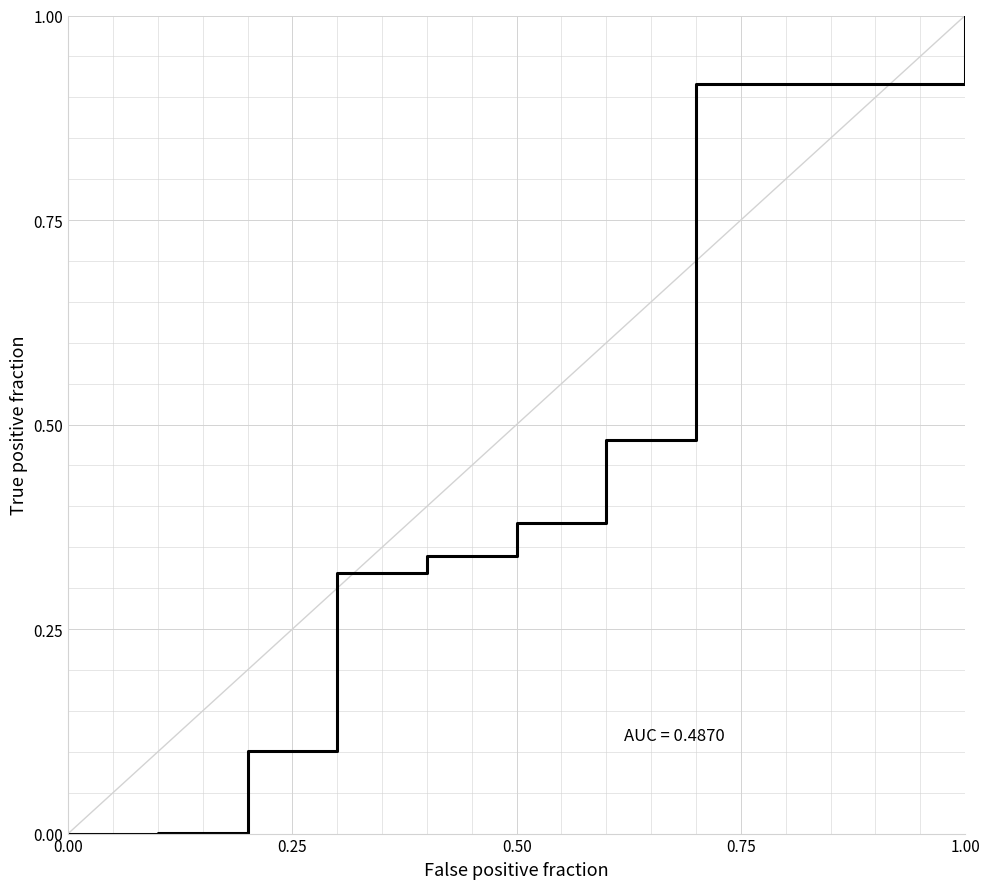

What is the maximum value shown in the chart?

1.0